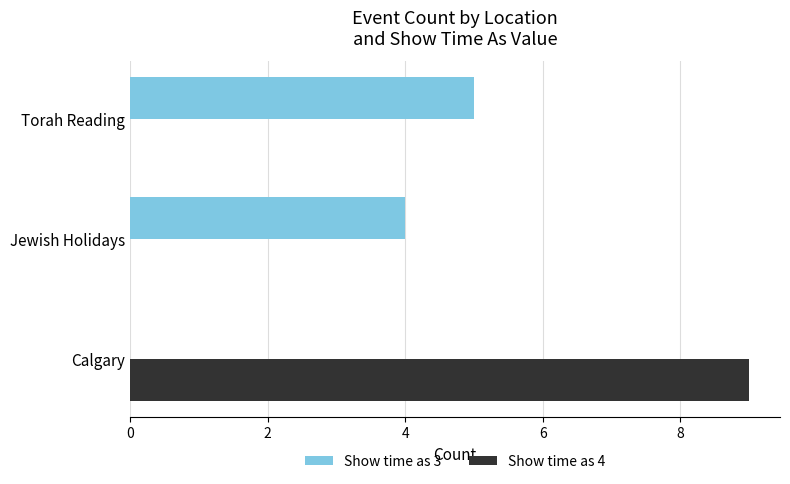

The value of Show time as 3 at Torah Reading is 5. True or false?

True